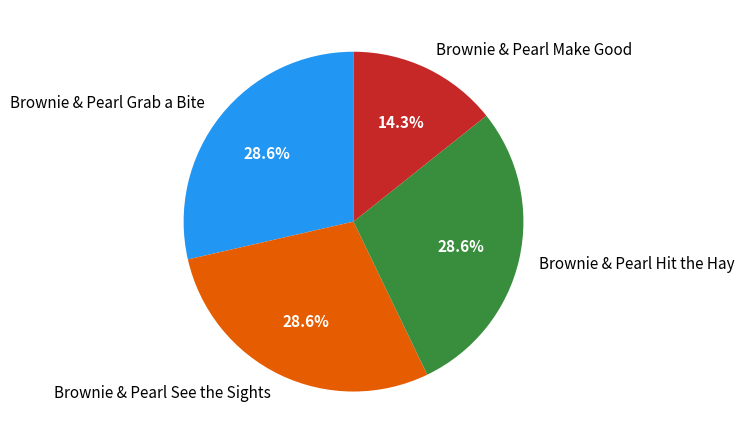

Which slice is the smallest?

Brownie & Pearl Make Good